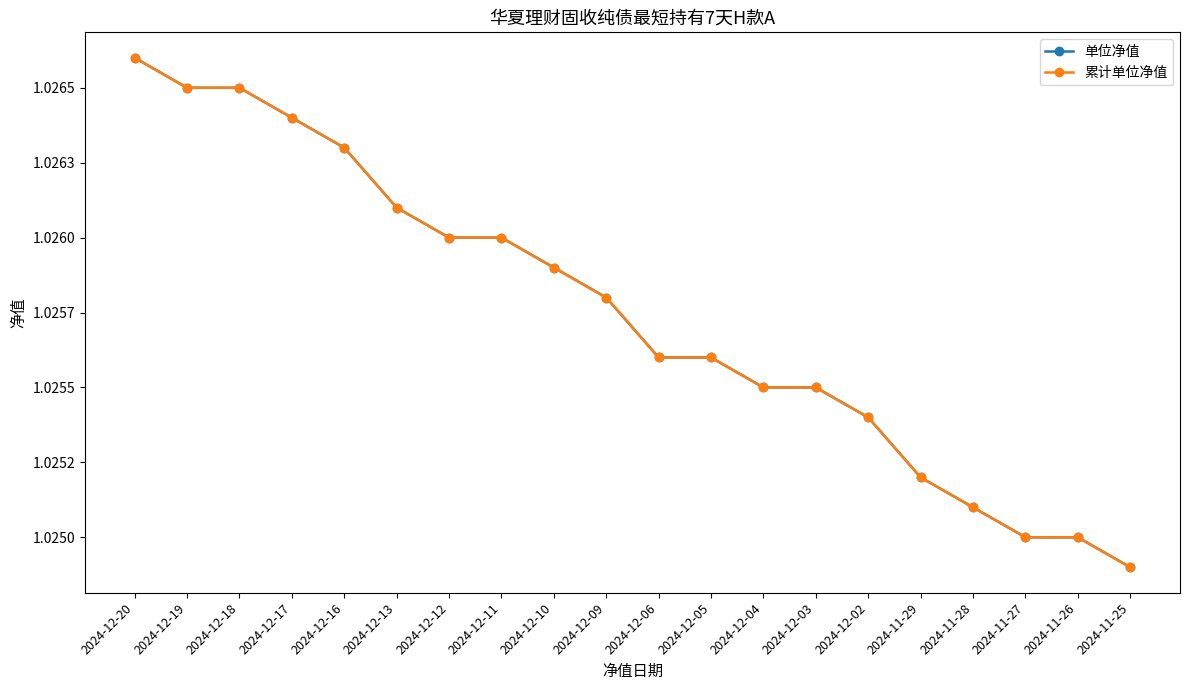

True or false: 累计单位净值 and 单位净值 cross at least once.

False